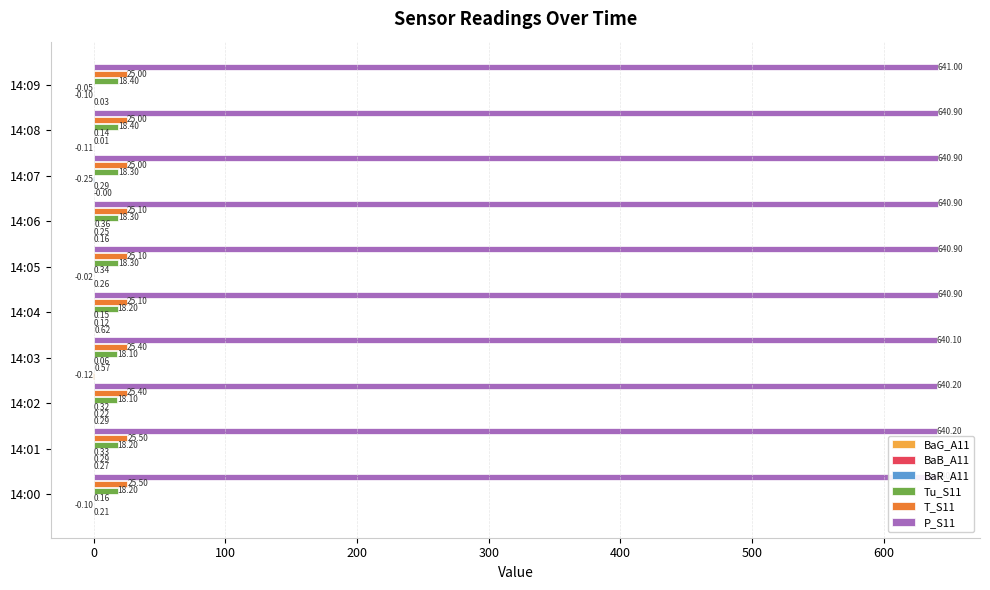

Which series changed the most between 14:03 and 14:05?

P_S11